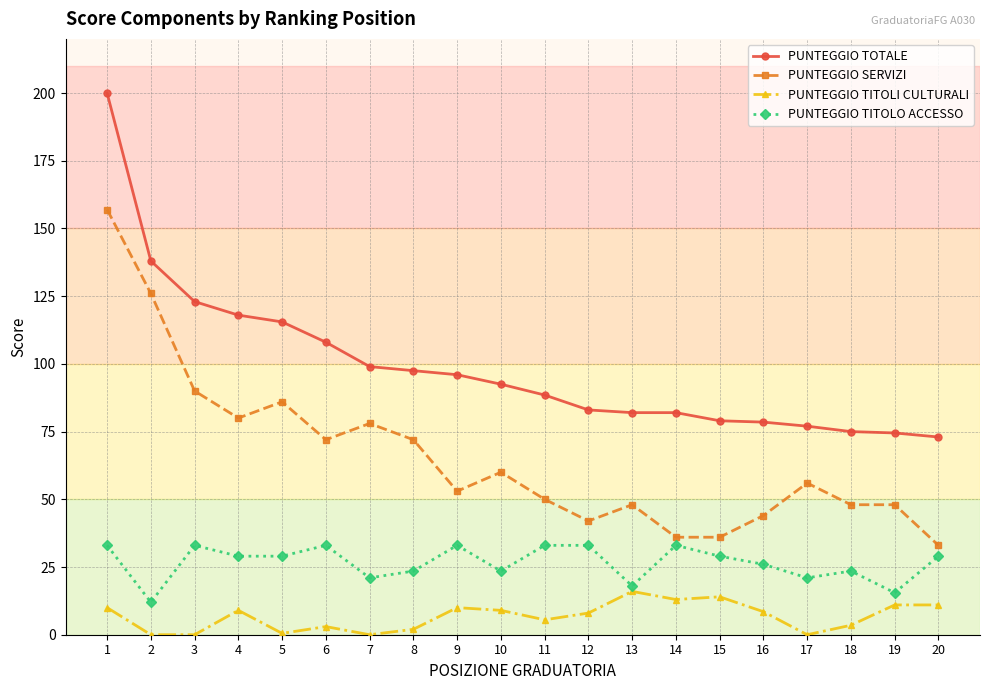

What is the value of the PUNTEGGIO TOTALE point at the 13th from the left?

82.0